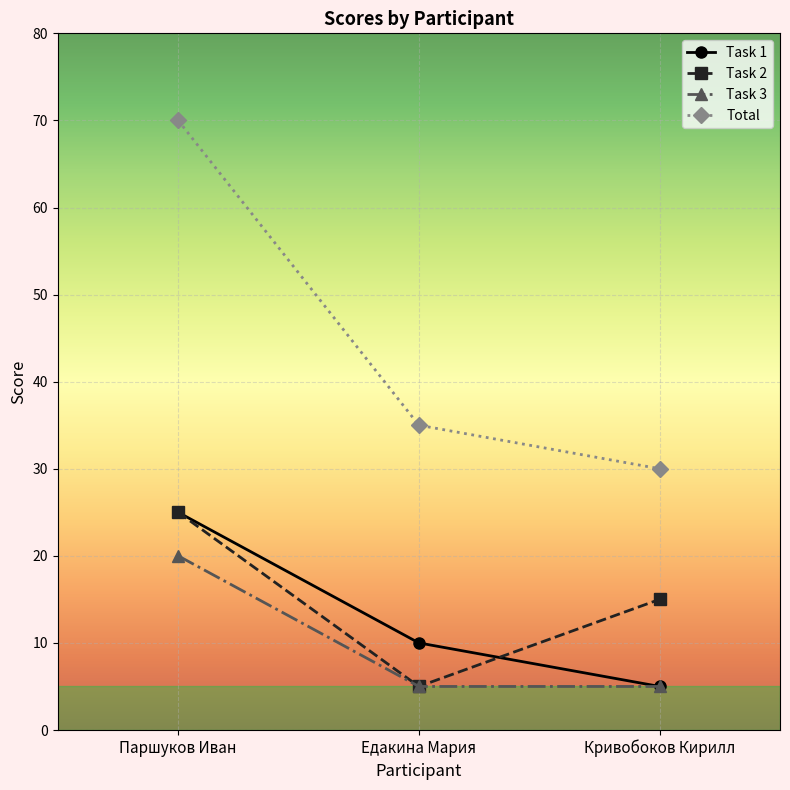

Count the Task 2 values in the range 5 to 25.

3